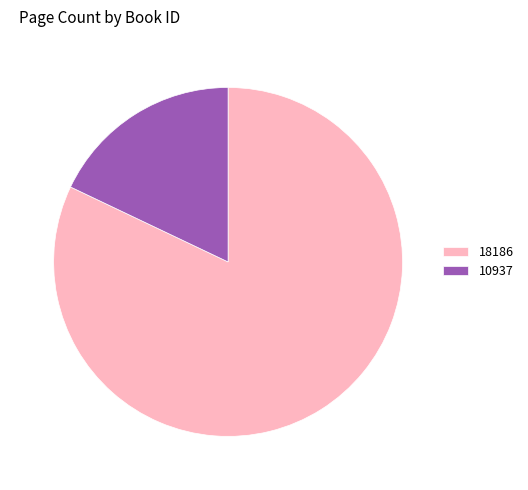

Is it true that 10937 is 27% of the pie?

False